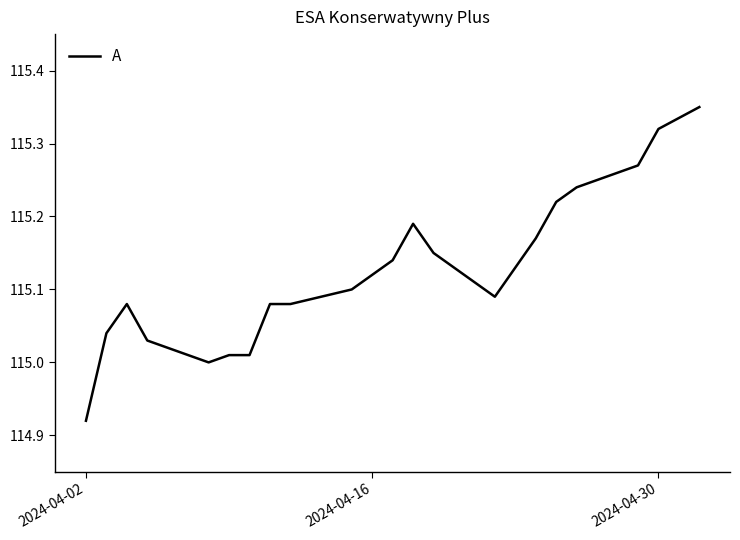

True or false: the data has more than 0 interior local peaks.

True